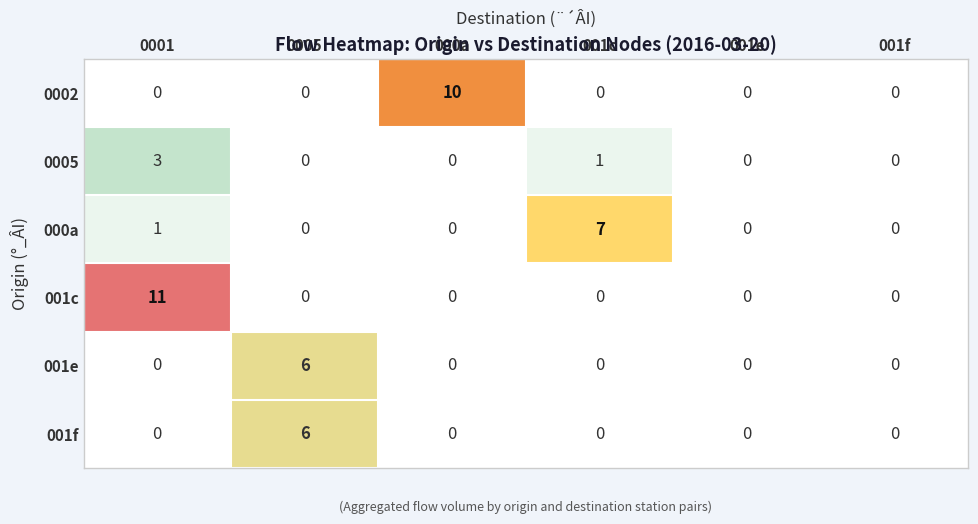

What is the difference between the highest and lowest values at 0005?

6